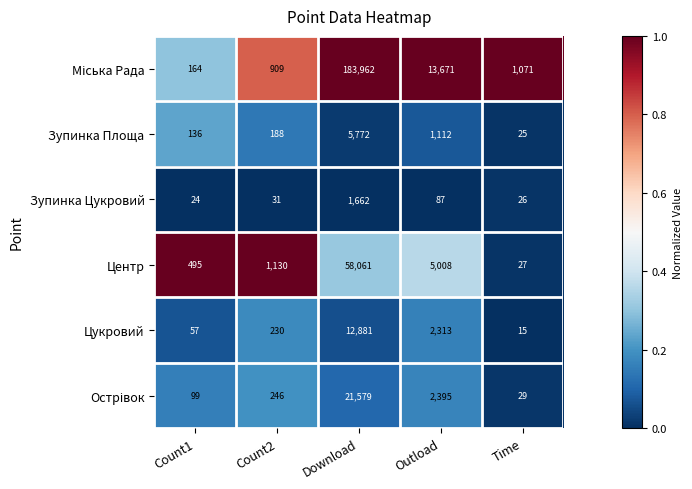

What is the sum of all Центр values?

64721